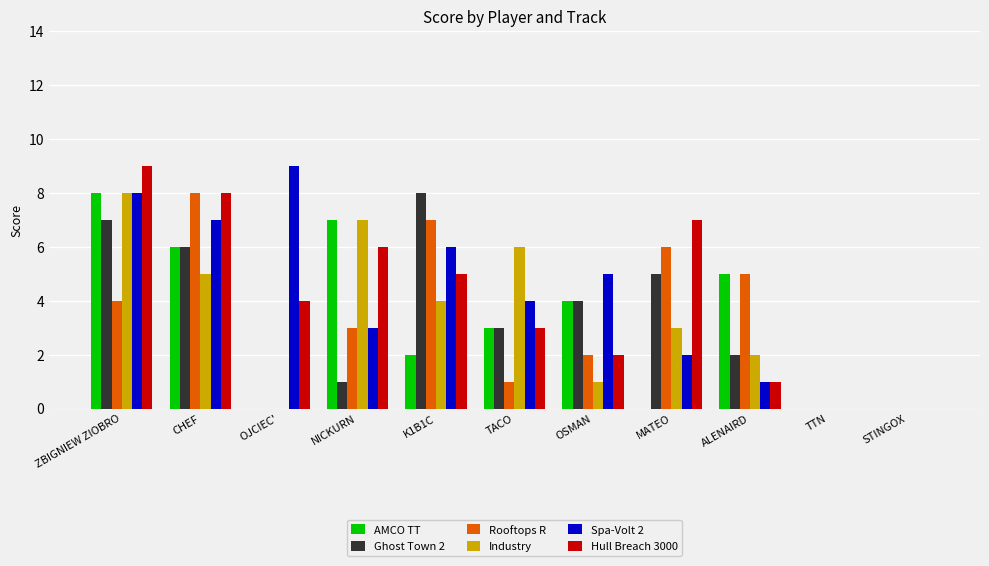

At which category is the sum across all series the highest?

ZBIGNIEW ZIOBRO